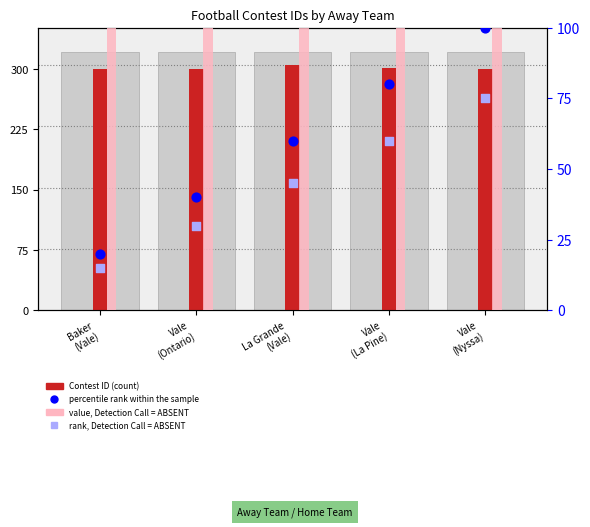

At which category is the sum across all series the highest?

La Grande
(Vale)